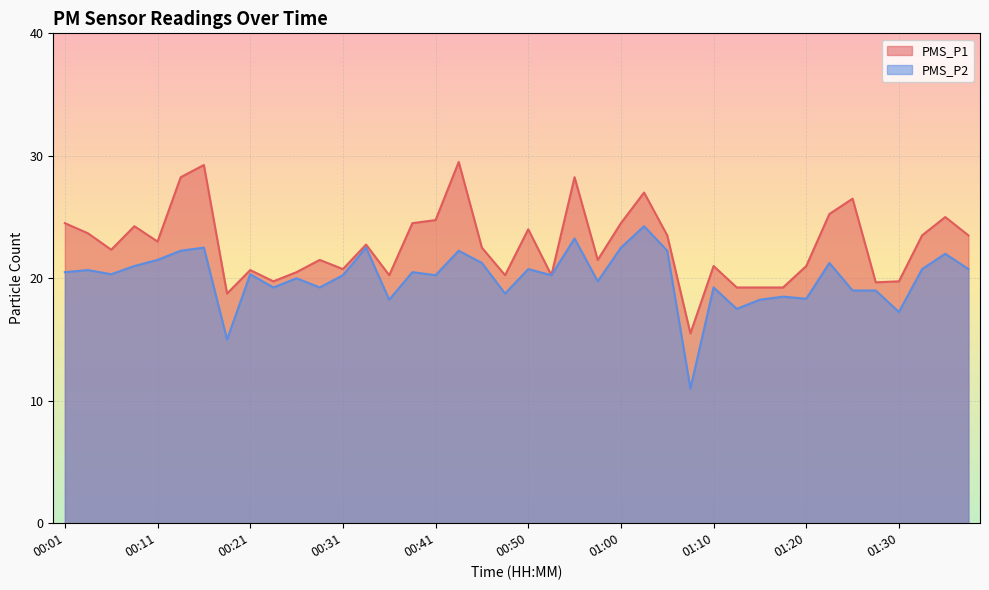

Reading right to left, transcribe all the data shown in this chart.

PMS_P1: 23.5	25.0	23.5	19.8	19.7	26.5	25.2	21.0	19.2	19.2	19.2	21.0	15.5	23.5	27.0	24.5	21.5	28.2	20.2	24.0	20.2	22.5	29.5	24.8	24.5	20.2	22.8	20.8	21.5	20.5	19.8	20.7	18.8	29.2	28.2	23.0	24.2	22.3	23.7	24.5
PMS_P2: 20.8	22.0	20.8	17.2	19.0	19.0	21.2	18.3	18.5	18.2	17.5	19.2	11.0	22.2	24.2	22.5	19.8	23.2	20.2	20.8	18.8	21.2	22.2	20.2	20.5	18.2	22.5	20.2	19.2	20.0	19.2	20.3	15.0	22.5	22.2	21.5	21.0	20.3	20.7	20.5